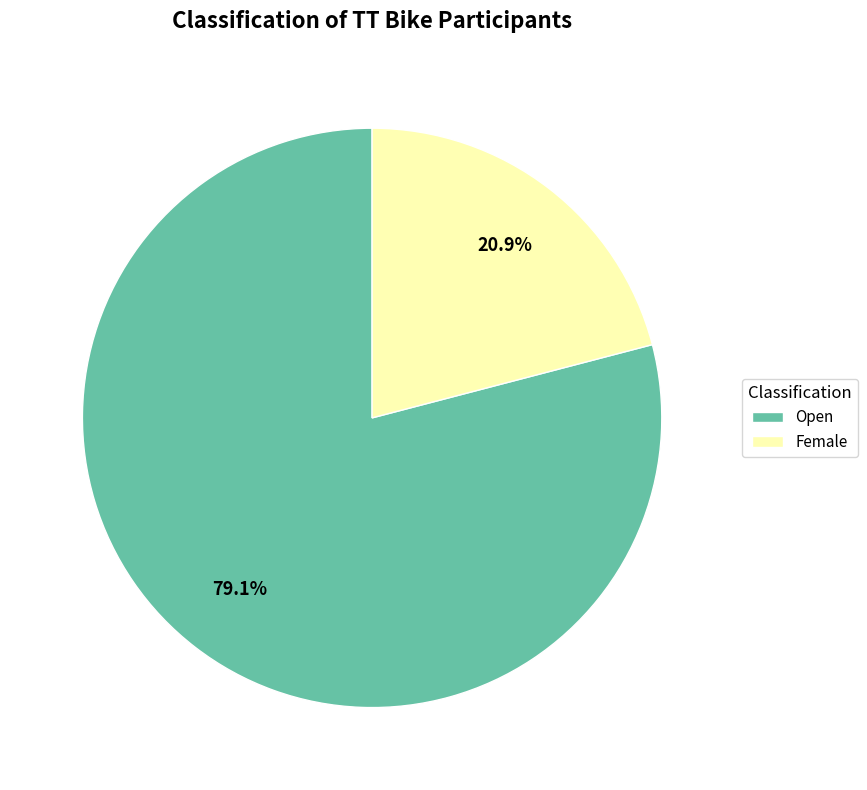

What percentage is the Female slice, to the nearest percent?

21%